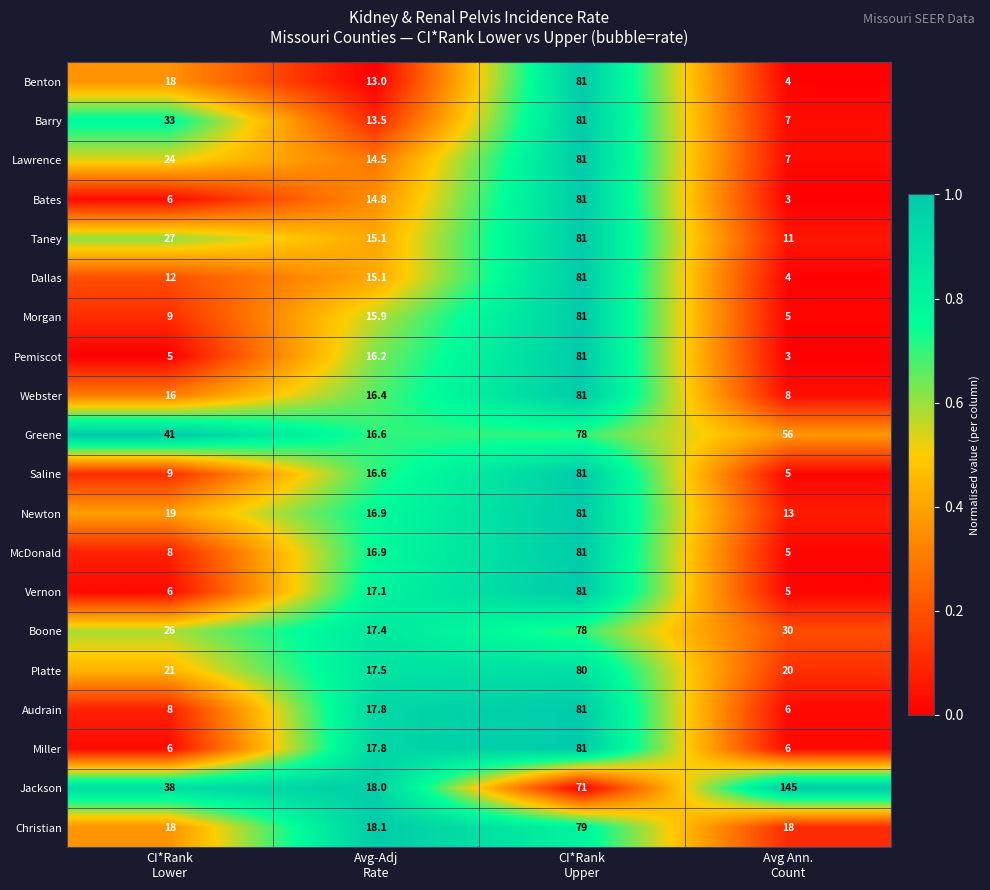

What is the maximum value shown in the chart?

145.0